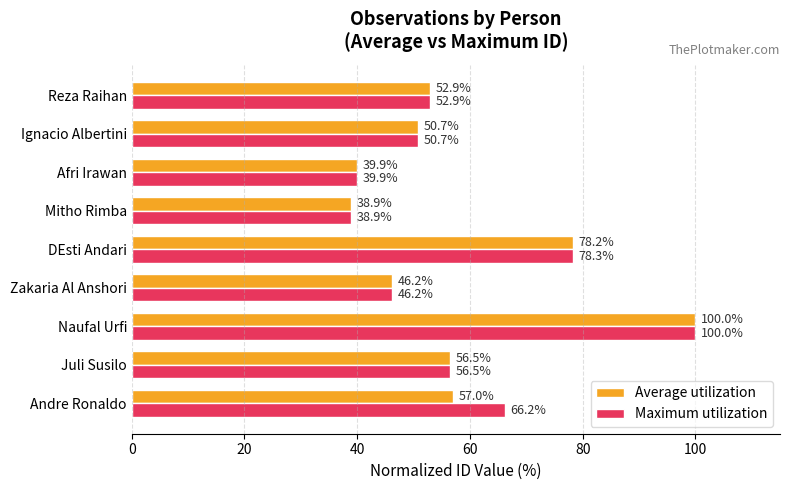

What is the sum of all Maximum utilization values?

529.6